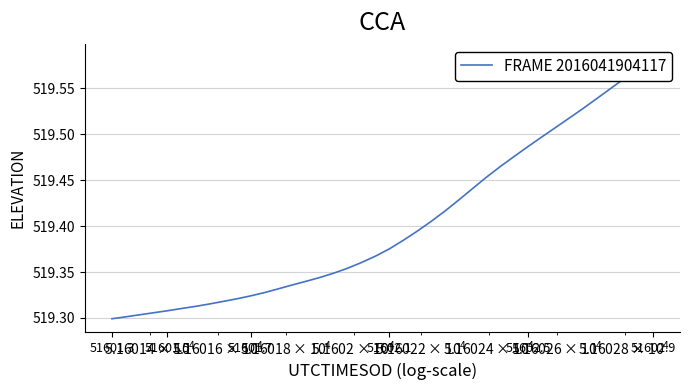

Reading left to right, transcribe all the data shown in this chart.

519.3	519.3	519.3	519.3	519.3	519.3	519.3	519.3	519.3	519.3	519.3	519.3	519.3	519.3	519.3	519.3	519.3	519.4	519.4	519.4	519.4	519.4	519.4	519.4	519.4	519.4	519.4	519.5	519.5	519.5	519.5	519.5	519.5	519.5	519.5	519.5	519.6	519.6	519.6	519.6